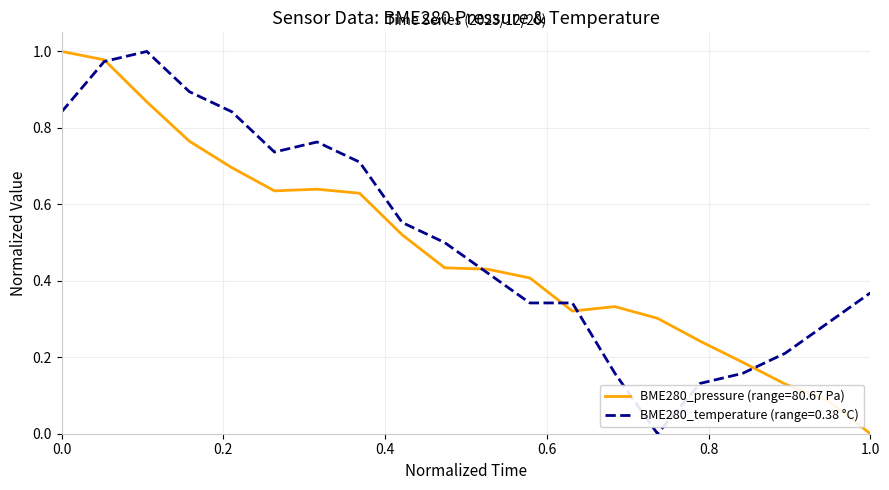

The value of BME280_temperature (range=0.38 °C) at 0.0 is 0.5. True or false?

False